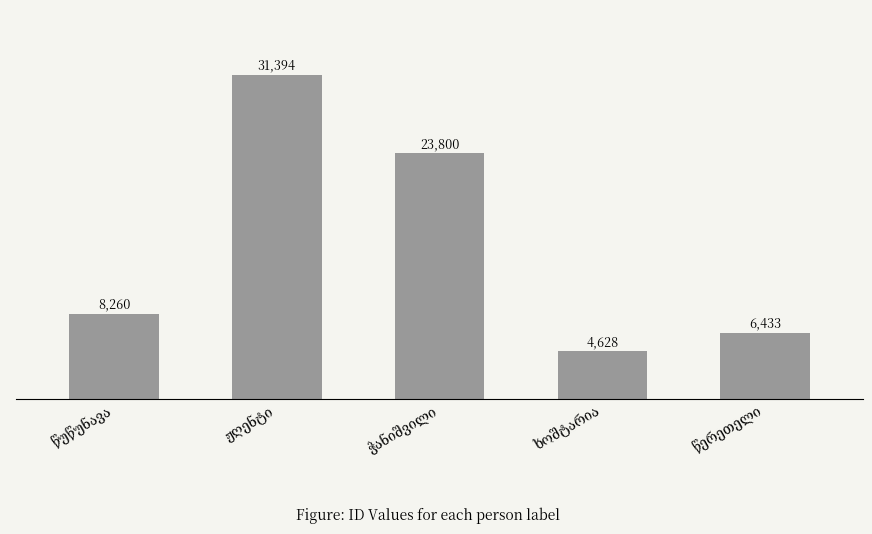

What is the greatest value displayed?

31394